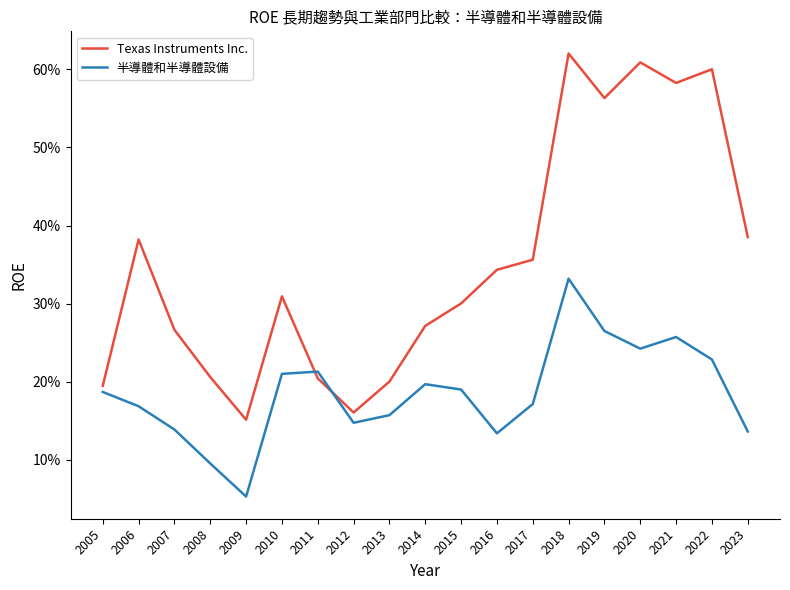

What is the value of the 半導體和半導體設備 point at the 2nd from the left?

0.2